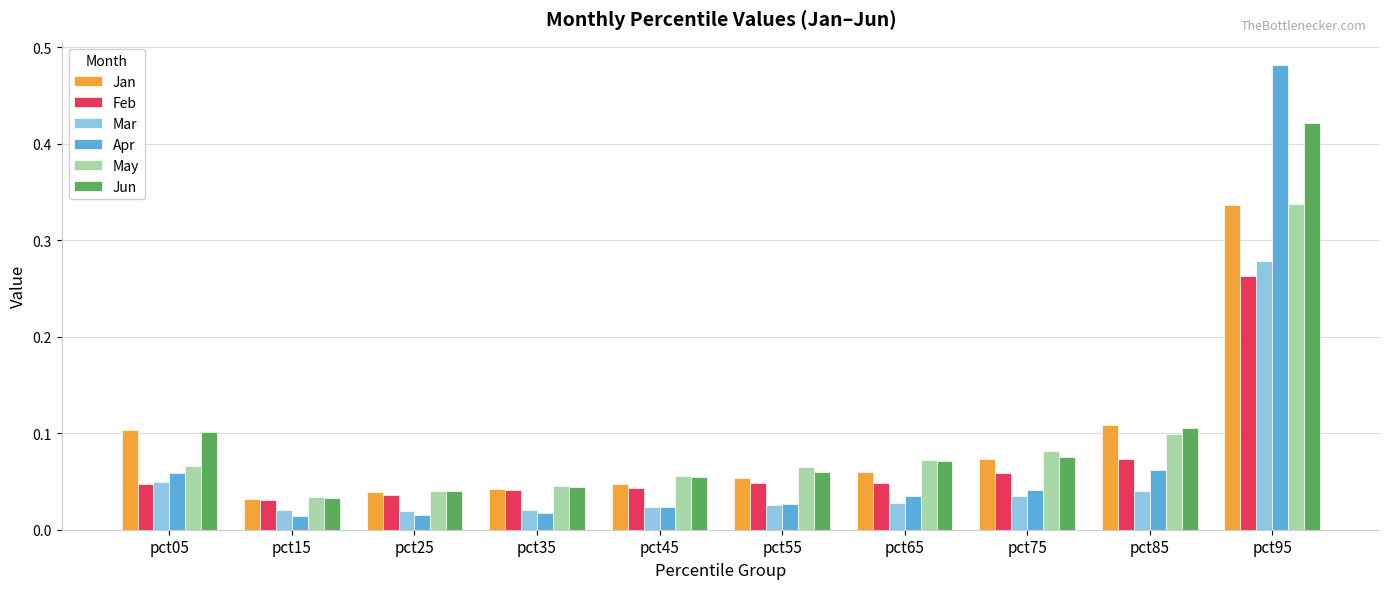

Which series has the largest total across all categories?

Jun